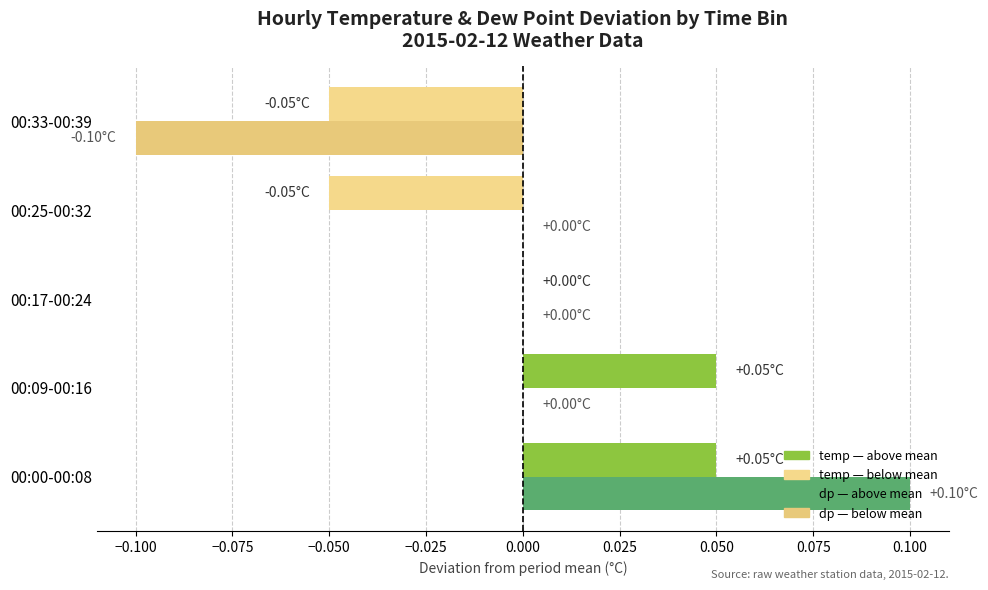

At which category is the sum across all series the highest?

00:00-00:08